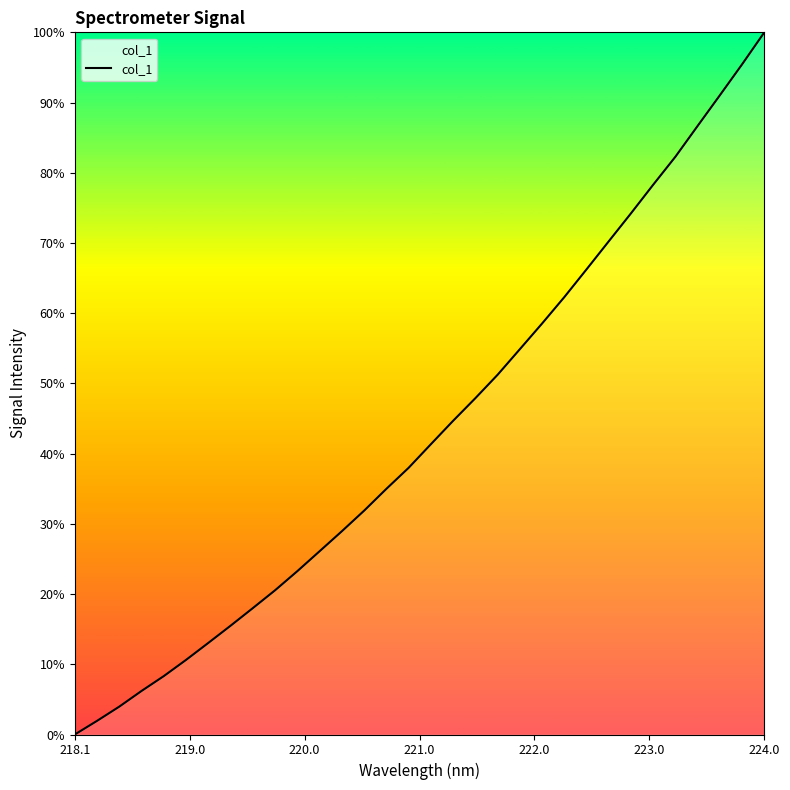

What is the maximum value shown in the chart?

100.0